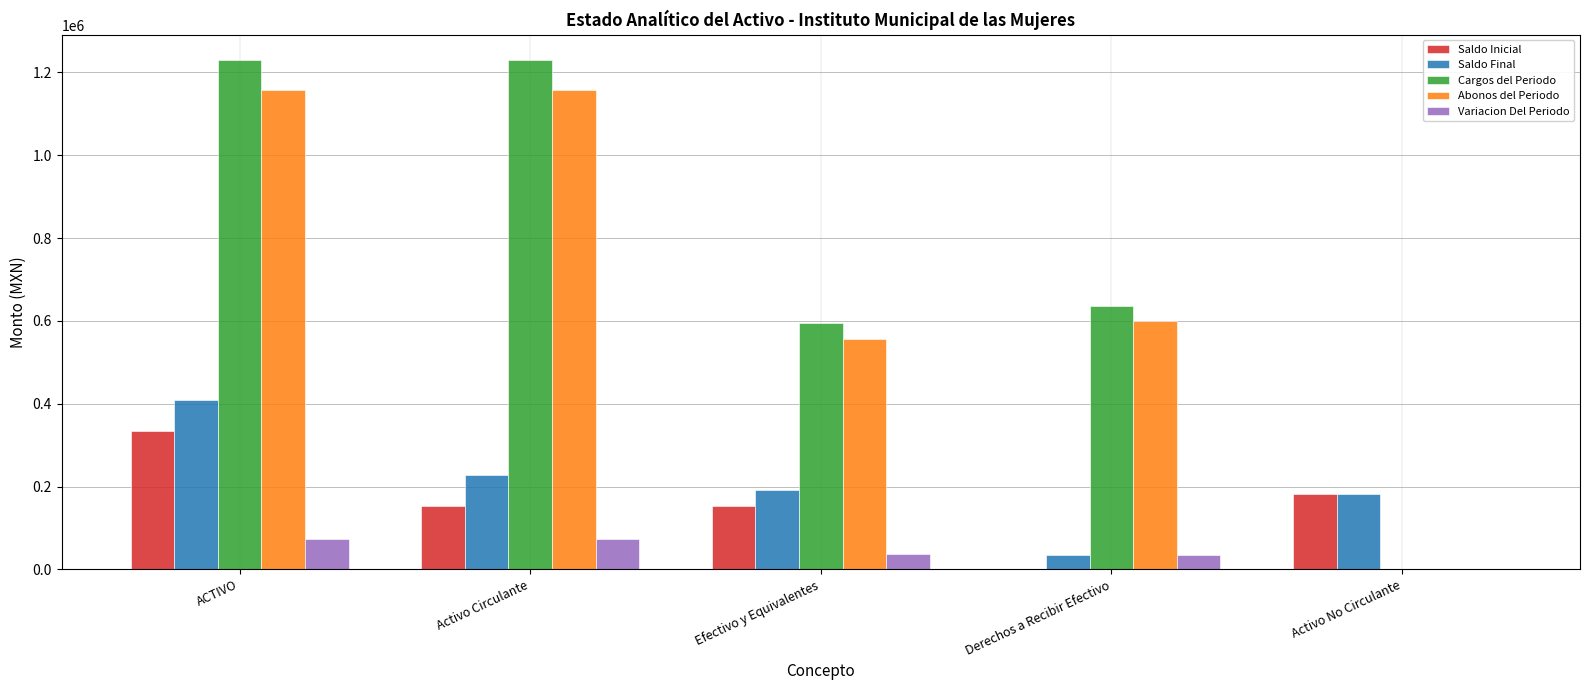

What is the sum of all Abonos del Periodo values?

3469030.2